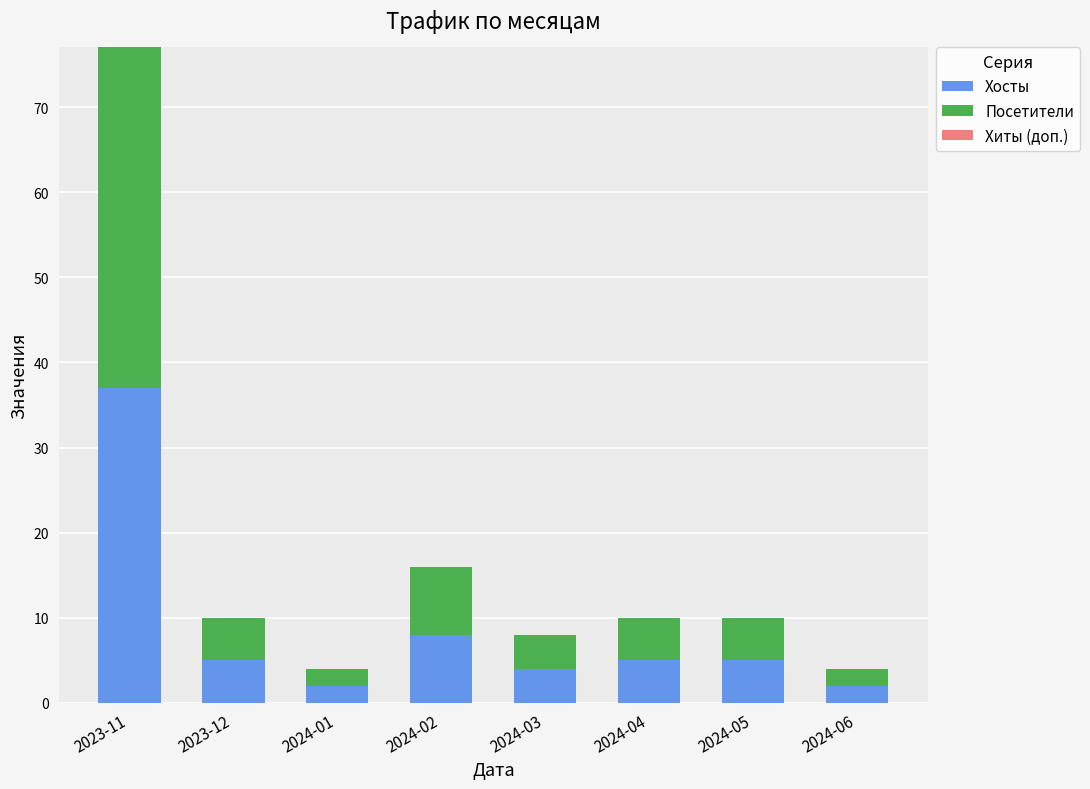

At which category is the sum across all series the highest?

2023-11